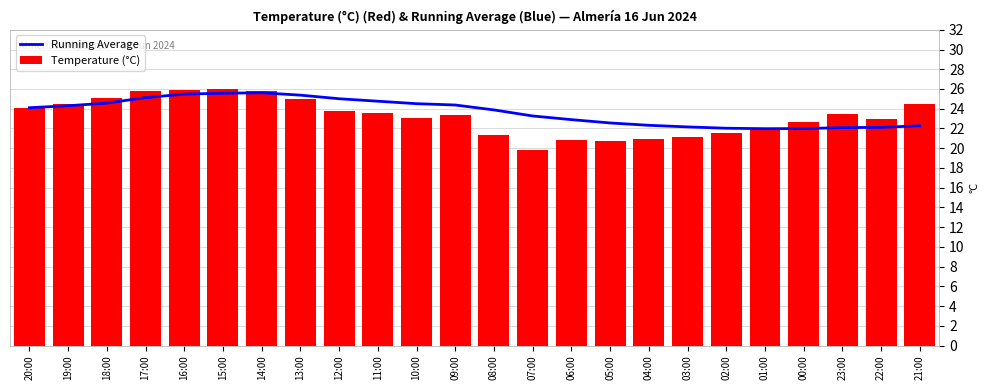

What is the label of the 16th bar from the left?

05:00